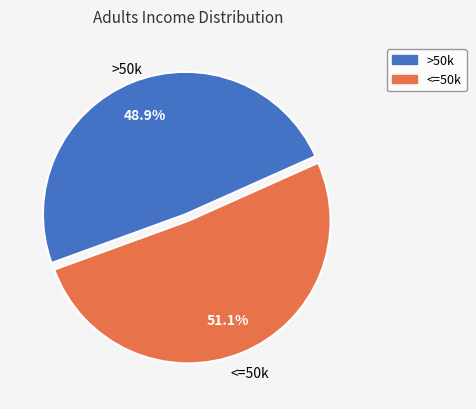

What percentage do >50k and <=50k together represent?

100.0%